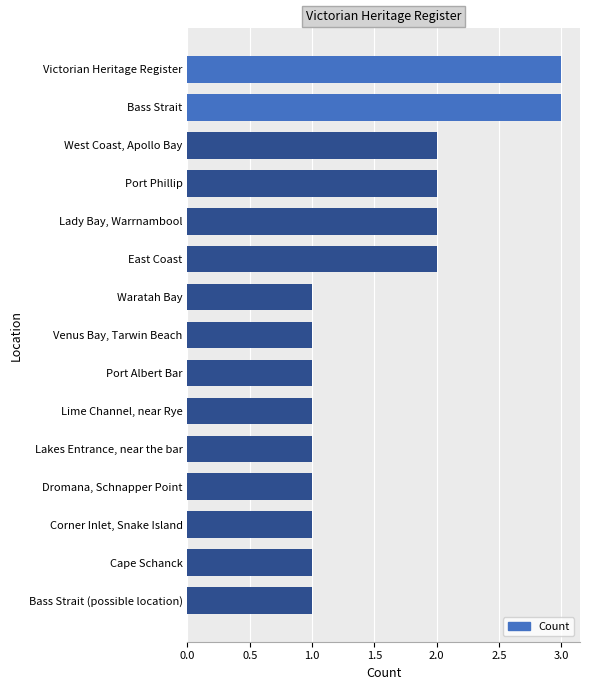

Which has a higher value, Lady Bay, Warrnambool or Cape Schanck?

Lady Bay, Warrnambool